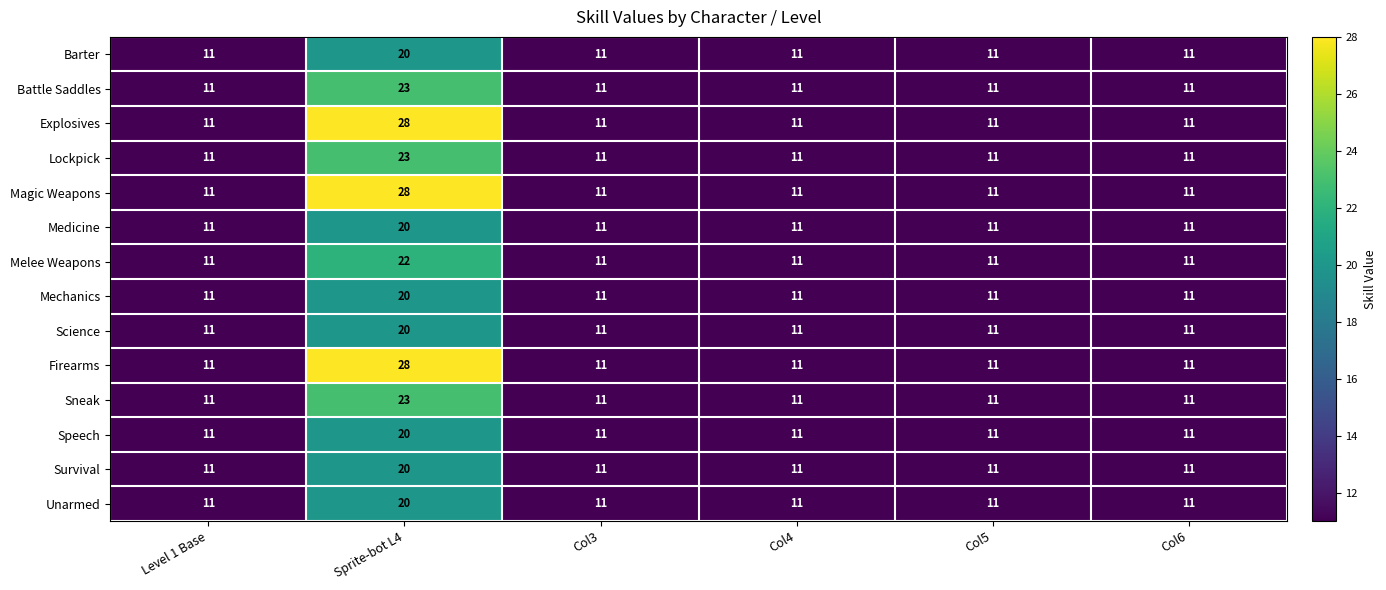

What is the average value of the Battle Saddles series?

13